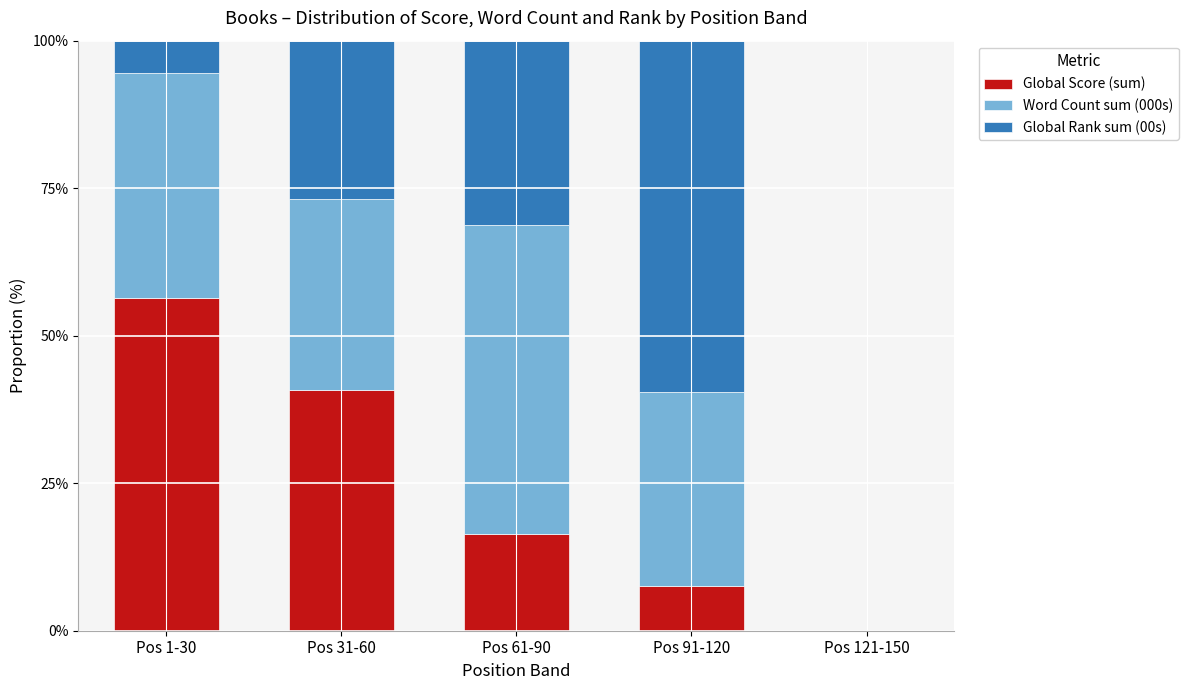

True or false: Global Score (sum) has a value of 10.6 at Pos 61-90.

False